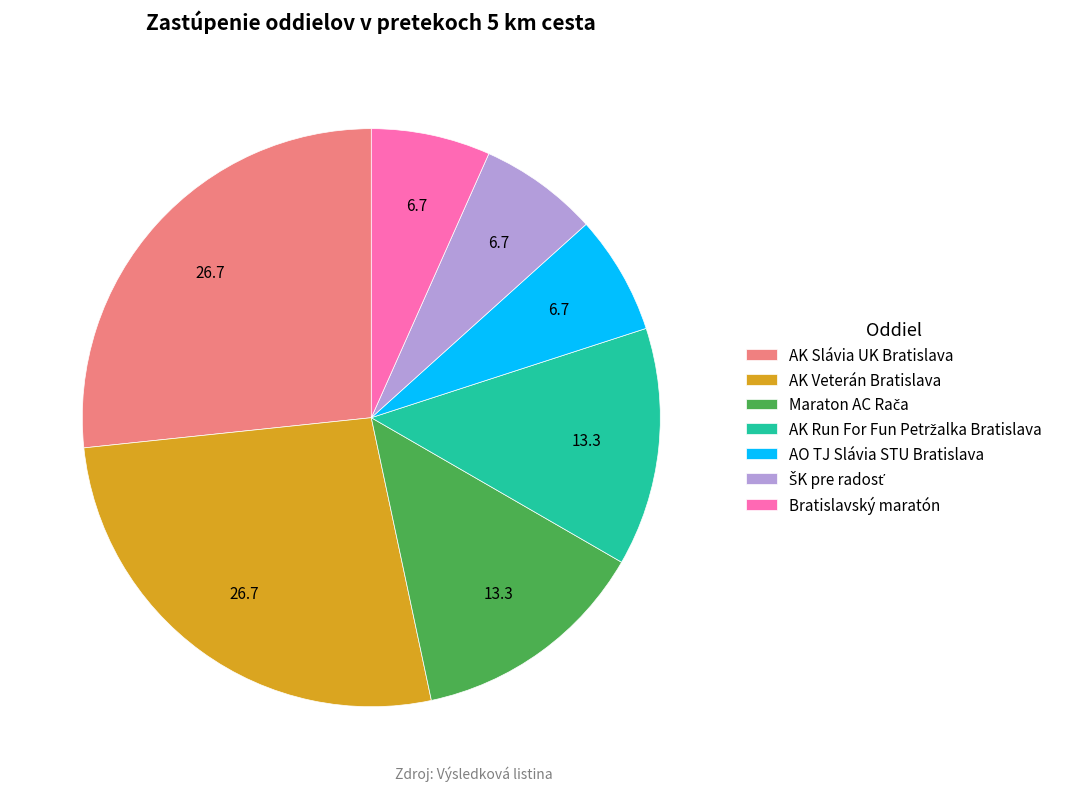

Does any single category account for the majority?

No